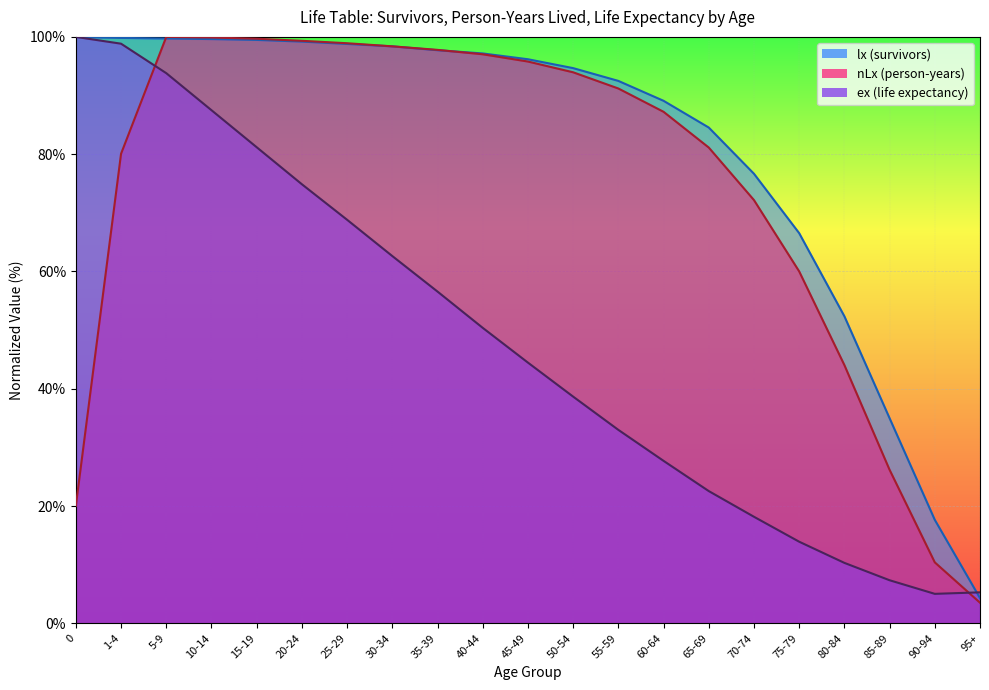

Reading left to right, transcribe all the data shown in this chart.

lx (survivors): 0=100.0	1-4=99.8	5-9=99.7	10-14=99.6	15-19=99.5	20-24=99.2	25-29=98.8	30-34=98.4	35-39=97.7	40-44=97.2	45-49=96.2	50-54=94.7	55-59=92.5	60-64=89.1	65-69=84.5	70-74=76.7	75-79=66.5	80-84=52.4	85-89=35.0	90-94=17.6	95+=4.3
nLx (person-years): 0=20.0	1-4=80.1	5-9=100.0	10-14=99.9	15-19=99.7	20-24=99.3	25-29=98.9	30-34=98.4	35-39=97.8	40-44=97.0	45-49=95.8	50-54=94.0	55-59=91.2	60-64=87.2	65-69=81.1	70-74=72.2	75-79=60.0	80-84=44.0	85-89=26.2	90-94=10.4	95+=3.5
ex (life expectancy): 0=100.0	1-4=98.8	5-9=93.8	10-14=87.5	15-19=81.2	20-24=74.9	25-29=68.8	30-34=62.6	35-39=56.6	40-44=50.4	45-49=44.5	50-54=38.7	55-59=33.0	60-64=27.7	65-69=22.6	70-74=18.2	75-79=13.9	80-84=10.3	85-89=7.3	90-94=5.0	95+=5.3